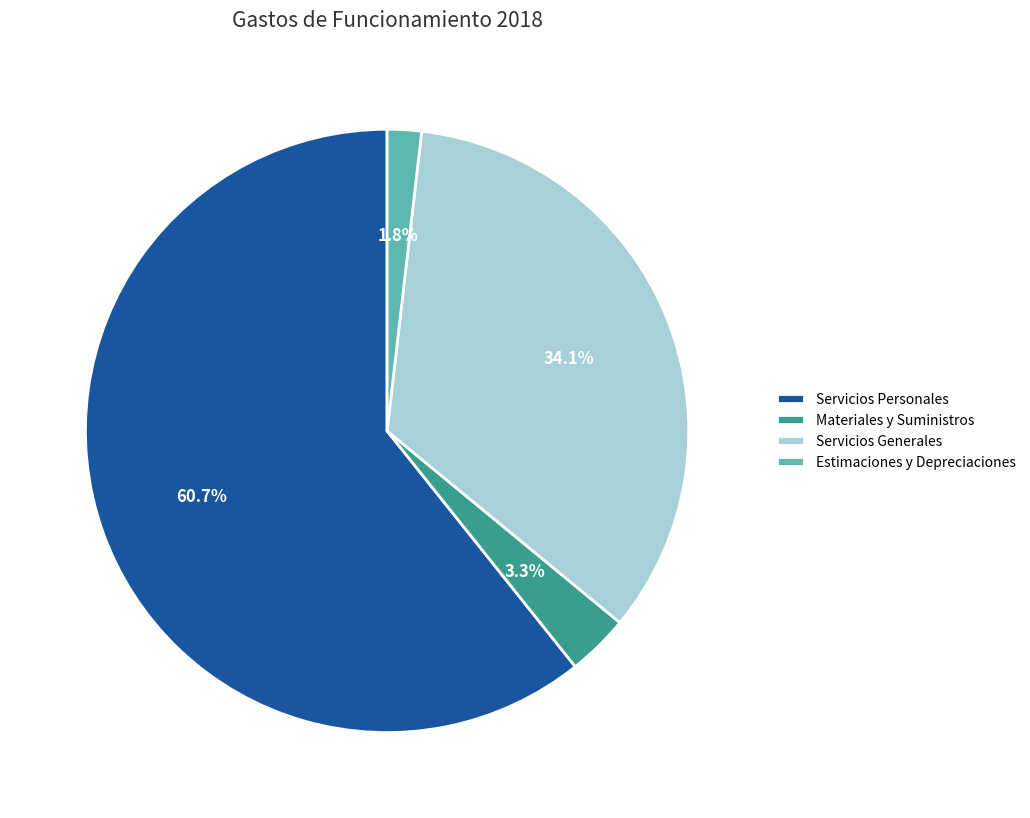

To the nearest percent, what is the combined percentage of Estimaciones y Depreciaciones and Servicios Personales?

63%